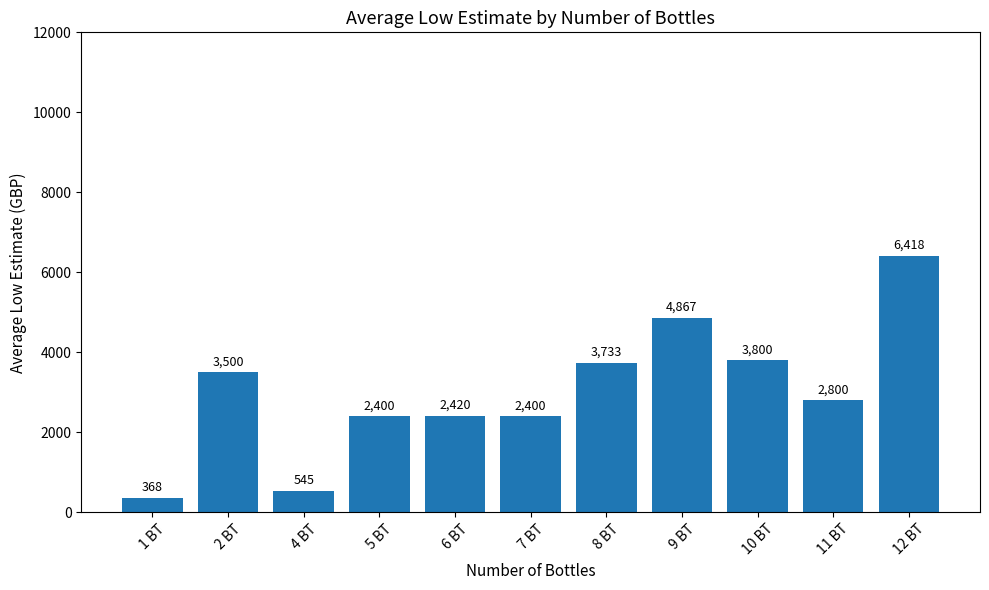

What is the approximate value at 8 BT?

3733.3